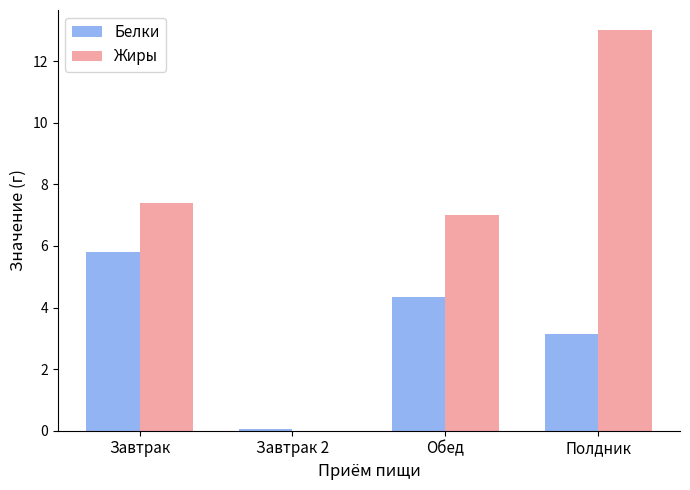

True or false: Белки has a value of 1.8 at Полдник.

False